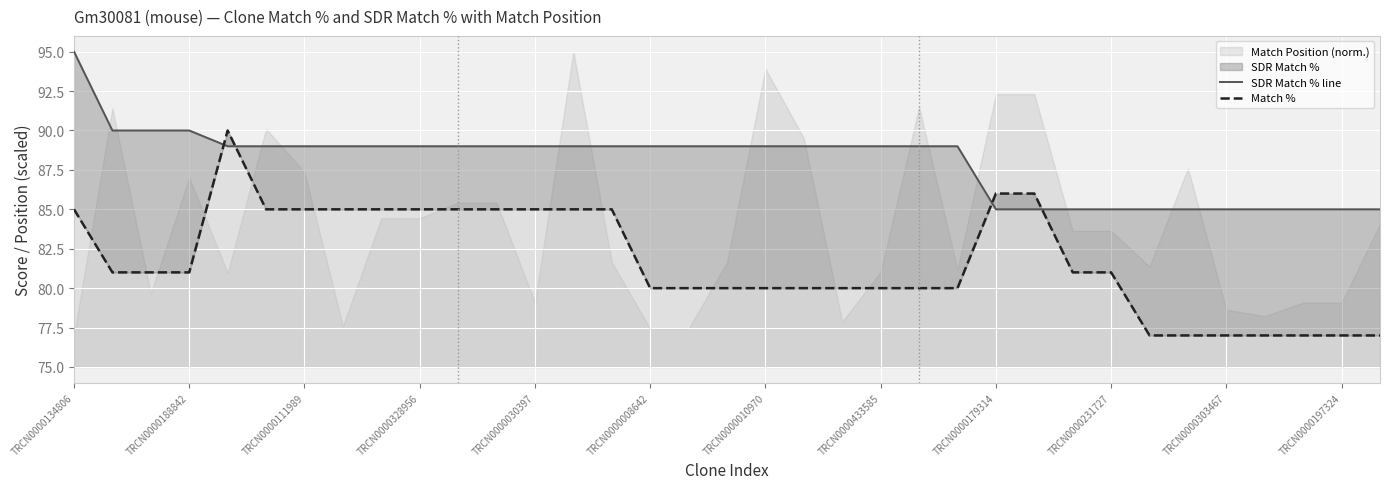

Between 23 and 16, which is larger?

23